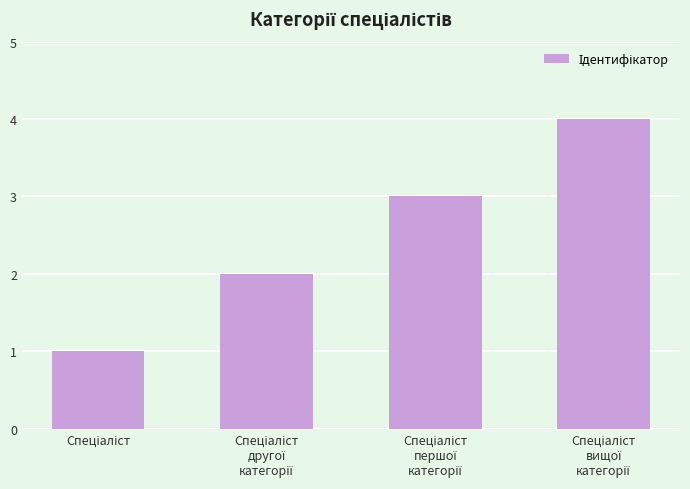

Count the number of data series in this chart.

1